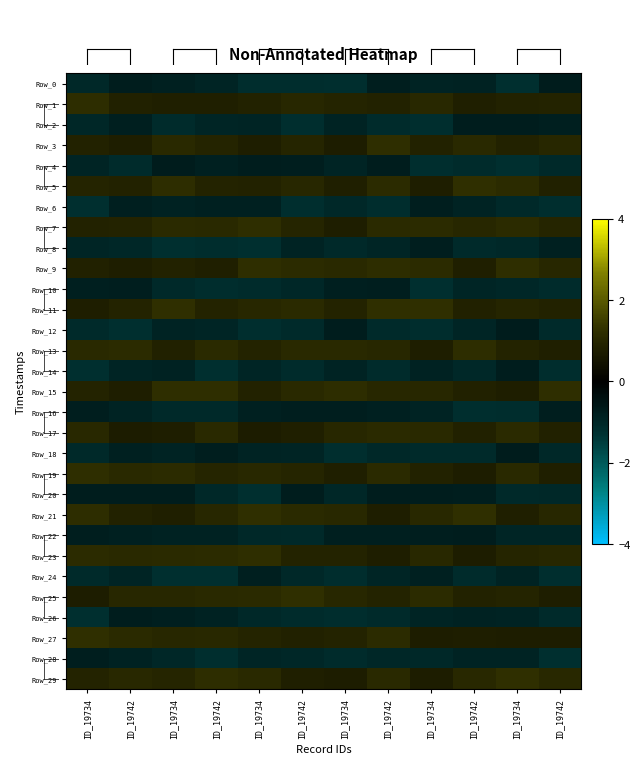

Reading left to right, transcribe all the data shown in this chart.

Row_0: ID_19734=-1.1	ID_19742=-0.8	ID_19734=-0.9	ID_19742=-0.9	ID_19734=-1.2	ID_19742=-1.2	ID_19734=-1.2	ID_19742=-0.8	ID_19734=-0.9	ID_19742=-0.9	ID_19734=-1.2	ID_19742=-0.7
Row_1: ID_19734=1.2	ID_19742=0.9	ID_19734=0.8	ID_19742=0.8	ID_19734=0.9	ID_19742=1.0	ID_19734=1.0	ID_19742=0.9	ID_19734=1.1	ID_19742=0.8	ID_19734=0.9	ID_19742=0.9
Row_2: ID_19734=-1.0	ID_19742=-0.8	ID_19734=-1.1	ID_19742=-1.0	ID_19734=-0.9	ID_19742=-1.2	ID_19734=-0.9	ID_19742=-1.2	ID_19734=-1.2	ID_19742=-0.8	ID_19734=-0.8	ID_19742=-0.8
Row_3: ID_19734=0.9	ID_19742=0.8	ID_19734=1.1	ID_19742=1.0	ID_19734=0.8	ID_19742=1.0	ID_19734=0.8	ID_19742=1.2	ID_19734=0.9	ID_19742=1.1	ID_19734=0.9	ID_19742=1.0
Row_4: ID_19734=-1.0	ID_19742=-1.1	ID_19734=-0.7	ID_19742=-0.8	ID_19734=-0.8	ID_19742=-0.8	ID_19734=-0.9	ID_19742=-0.8	ID_19734=-1.2	ID_19742=-1.1	ID_19734=-1.2	ID_19742=-1.1
Row_5: ID_19734=0.9	ID_19742=0.9	ID_19734=1.2	ID_19742=0.9	ID_19734=0.9	ID_19742=1.0	ID_19734=0.8	ID_19742=1.2	ID_19734=0.8	ID_19742=1.2	ID_19734=1.1	ID_19742=0.8
Row_6: ID_19734=-1.2	ID_19742=-0.8	ID_19734=-0.9	ID_19742=-0.9	ID_19734=-0.9	ID_19742=-1.2	ID_19734=-1.1	ID_19742=-1.2	ID_19734=-0.8	ID_19742=-0.9	ID_19734=-1.1	ID_19742=-1.2
Row_7: ID_19734=0.9	ID_19742=0.9	ID_19734=1.1	ID_19742=1.1	ID_19734=1.2	ID_19742=1.0	ID_19734=0.8	ID_19742=1.1	ID_19734=1.1	ID_19742=1.0	ID_19734=1.1	ID_19742=1.0
Row_8: ID_19734=-1.0	ID_19742=-1.0	ID_19734=-1.2	ID_19742=-1.2	ID_19734=-1.2	ID_19742=-0.9	ID_19734=-1.1	ID_19742=-1.0	ID_19734=-0.8	ID_19742=-1.1	ID_19734=-1.0	ID_19742=-0.9
Row_9: ID_19734=0.9	ID_19742=0.8	ID_19734=0.9	ID_19742=0.8	ID_19734=1.2	ID_19742=1.2	ID_19734=1.1	ID_19742=1.2	ID_19734=1.2	ID_19742=0.8	ID_19734=1.2	ID_19742=1.0
Row_10: ID_19734=-0.8	ID_19742=-0.8	ID_19734=-1.1	ID_19742=-1.2	ID_19734=-1.1	ID_19742=-1.0	ID_19734=-0.8	ID_19742=-0.8	ID_19734=-1.2	ID_19742=-1.0	ID_19734=-1.0	ID_19742=-1.1
Row_11: ID_19734=0.8	ID_19742=0.9	ID_19734=1.2	ID_19742=0.9	ID_19734=1.0	ID_19742=1.1	ID_19734=0.9	ID_19742=1.2	ID_19734=1.2	ID_19742=0.9	ID_19734=1.0	ID_19742=0.9
Row_12: ID_19734=-1.1	ID_19742=-1.2	ID_19734=-0.9	ID_19742=-1.0	ID_19734=-1.2	ID_19742=-1.1	ID_19734=-0.8	ID_19742=-1.1	ID_19734=-1.2	ID_19742=-1.0	ID_19734=-0.7	ID_19742=-1.1
Row_13: ID_19734=1.1	ID_19742=1.1	ID_19734=0.9	ID_19742=1.1	ID_19734=0.9	ID_19742=1.1	ID_19734=1.1	ID_19742=1.0	ID_19734=0.8	ID_19742=1.2	ID_19734=0.9	ID_19742=0.8
Row_14: ID_19734=-1.2	ID_19742=-0.9	ID_19734=-0.9	ID_19742=-1.2	ID_19734=-1.0	ID_19742=-1.1	ID_19734=-0.9	ID_19742=-1.2	ID_19734=-0.9	ID_19742=-1.0	ID_19734=-0.8	ID_19742=-1.2
Row_15: ID_19734=0.9	ID_19742=0.8	ID_19734=1.2	ID_19742=1.2	ID_19734=0.9	ID_19742=1.1	ID_19734=1.2	ID_19742=1.0	ID_19734=1.0	ID_19742=0.9	ID_19734=0.8	ID_19742=1.2
Row_16: ID_19734=-0.8	ID_19742=-0.9	ID_19734=-1.1	ID_19742=-1.1	ID_19734=-0.9	ID_19742=-0.8	ID_19734=-0.8	ID_19742=-0.8	ID_19734=-0.9	ID_19742=-1.2	ID_19734=-1.2	ID_19742=-0.8
Row_17: ID_19734=1.1	ID_19742=0.7	ID_19734=0.8	ID_19742=1.1	ID_19734=0.7	ID_19742=0.8	ID_19734=1.0	ID_19742=1.1	ID_19734=1.1	ID_19742=0.9	ID_19734=1.1	ID_19742=0.9
Row_18: ID_19734=-1.1	ID_19742=-0.9	ID_19734=-0.9	ID_19742=-0.8	ID_19734=-0.9	ID_19742=-1.0	ID_19734=-1.2	ID_19742=-1.1	ID_19734=-1.1	ID_19742=-1.1	ID_19734=-0.7	ID_19742=-1.0
Row_19: ID_19734=1.2	ID_19742=1.1	ID_19734=1.1	ID_19742=1.0	ID_19734=1.0	ID_19742=1.0	ID_19734=0.8	ID_19742=1.1	ID_19734=0.9	ID_19742=0.8	ID_19734=1.1	ID_19742=0.8
Row_20: ID_19734=-0.8	ID_19742=-0.8	ID_19734=-0.8	ID_19742=-1.1	ID_19734=-1.2	ID_19742=-0.8	ID_19734=-1.0	ID_19742=-0.8	ID_19734=-0.8	ID_19742=-0.8	ID_19734=-1.1	ID_19742=-1.0
Row_21: ID_19734=1.2	ID_19742=0.9	ID_19734=0.8	ID_19742=1.0	ID_19734=1.2	ID_19742=1.1	ID_19734=1.0	ID_19742=0.8	ID_19734=1.1	ID_19742=1.2	ID_19734=0.8	ID_19742=1.0
Row_22: ID_19734=-0.8	ID_19742=-0.9	ID_19734=-0.9	ID_19742=-0.9	ID_19734=-1.1	ID_19742=-1.1	ID_19734=-0.8	ID_19742=-0.8	ID_19734=-0.8	ID_19742=-0.8	ID_19734=-1.0	ID_19742=-1.0
Row_23: ID_19734=1.1	ID_19742=1.1	ID_19734=1.1	ID_19742=1.1	ID_19734=1.2	ID_19742=0.9	ID_19734=0.9	ID_19742=0.8	ID_19734=1.0	ID_19742=0.8	ID_19734=1.0	ID_19742=1.0
Row_24: ID_19734=-1.1	ID_19742=-0.9	ID_19734=-1.2	ID_19742=-1.2	ID_19734=-0.8	ID_19742=-1.1	ID_19734=-1.2	ID_19742=-1.0	ID_19734=-0.9	ID_19742=-1.1	ID_19734=-0.9	ID_19742=-1.2
Row_25: ID_19734=0.8	ID_19742=1.0	ID_19734=1.0	ID_19742=1.1	ID_19734=1.1	ID_19742=1.2	ID_19734=1.0	ID_19742=0.9	ID_19734=1.1	ID_19742=0.9	ID_19734=1.0	ID_19742=0.8
Row_26: ID_19734=-1.2	ID_19742=-0.8	ID_19734=-0.8	ID_19742=-0.9	ID_19734=-1.0	ID_19742=-1.2	ID_19734=-1.2	ID_19742=-1.1	ID_19734=-1.0	ID_19742=-0.9	ID_19734=-0.9	ID_19742=-1.1
Row_27: ID_19734=1.2	ID_19742=1.1	ID_19734=1.0	ID_19742=1.1	ID_19734=1.0	ID_19742=0.9	ID_19734=0.9	ID_19742=1.1	ID_19734=0.8	ID_19742=0.8	ID_19734=0.8	ID_19742=0.8
Row_28: ID_19734=-0.8	ID_19742=-0.9	ID_19734=-1.0	ID_19742=-1.2	ID_19734=-1.0	ID_19742=-1.0	ID_19734=-1.2	ID_19742=-1.0	ID_19734=-1.0	ID_19742=-0.9	ID_19734=-0.9	ID_19742=-1.2
Row_29: ID_19734=0.9	ID_19742=1.1	ID_19734=1.0	ID_19742=1.2	ID_19734=1.1	ID_19742=0.8	ID_19734=0.8	ID_19742=1.1	ID_19734=0.8	ID_19742=1.0	ID_19734=1.2	ID_19742=1.0